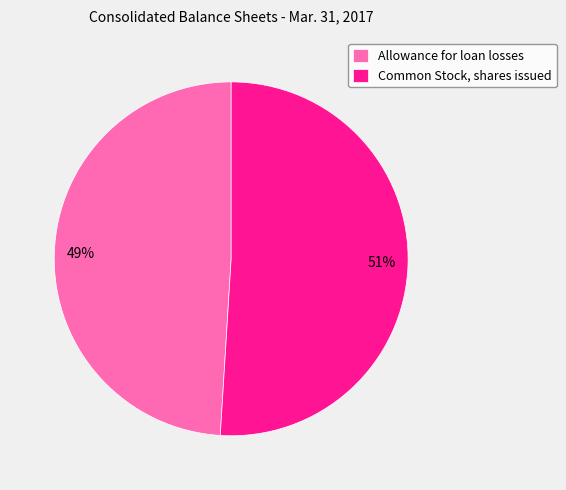

What is the largest slice in the pie chart?

Common Stock, shares issued